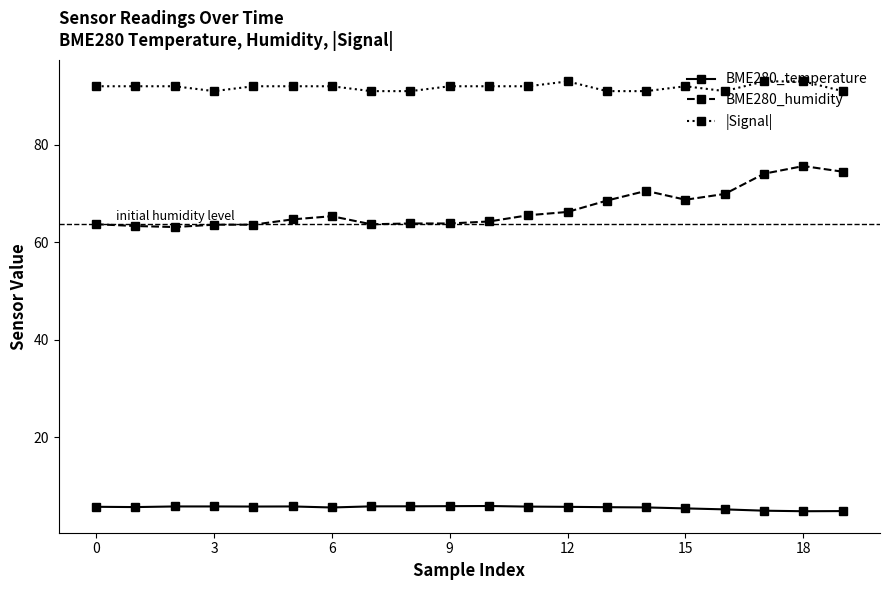

True or false: BME280_humidity has more than 0 points higher than both neighbors.

True